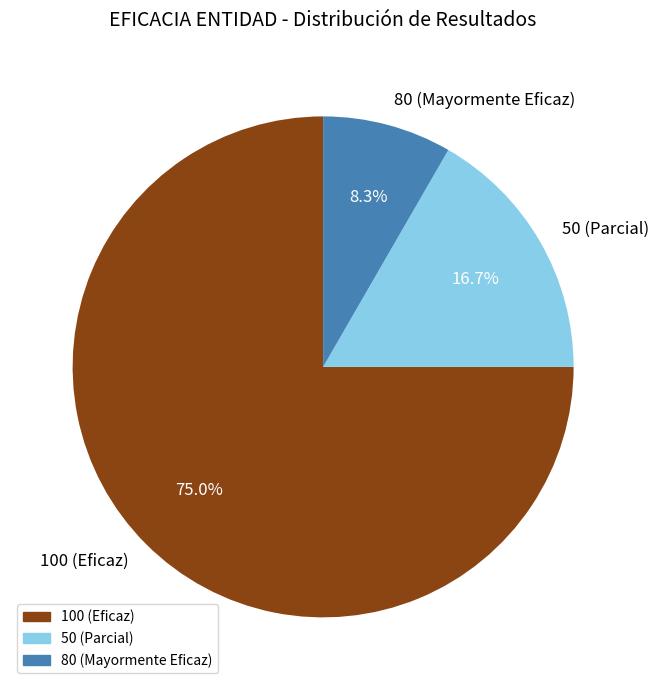

Rank the categories by value from lowest to highest.

80 (Mayormente Eficaz), 50 (Parcial), 100 (Eficaz)